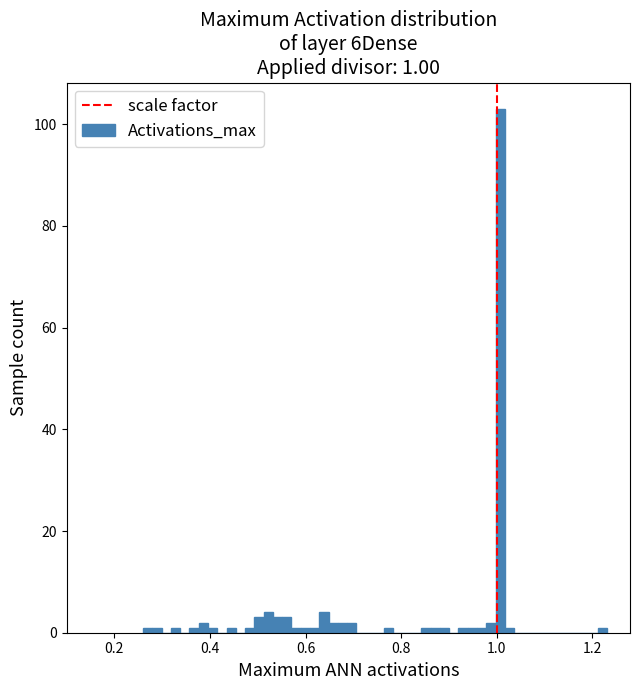

Around what value on the x-axis is the tallest bar? Give the approximate position of its centre, as read against the axis.

1.00